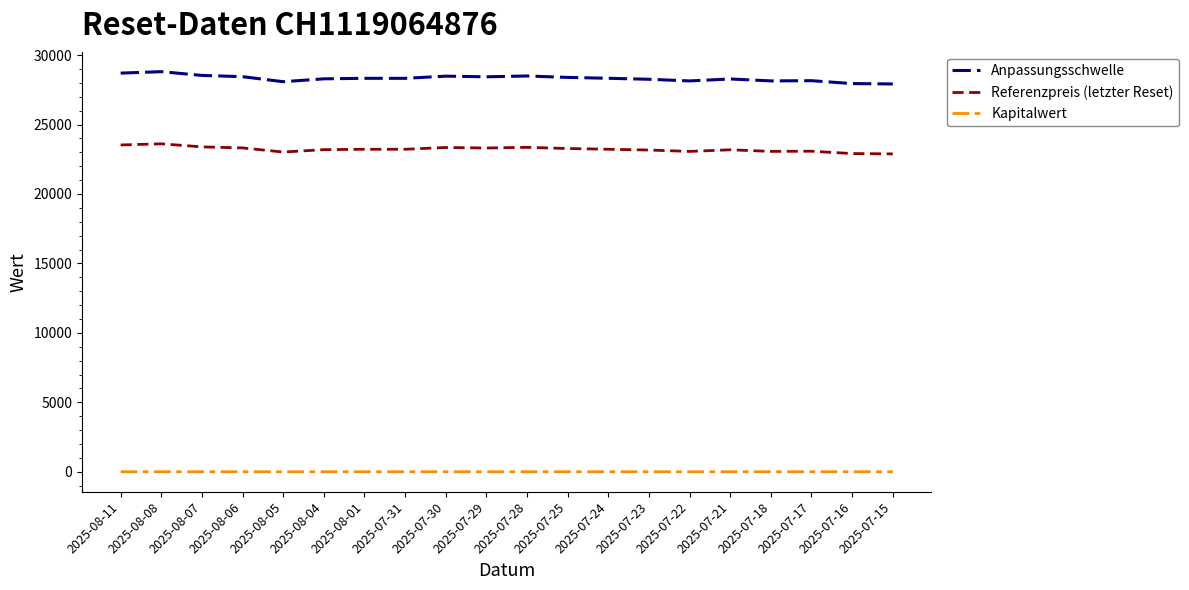

What is the maximum value for Referenzpreis (letzter Reset)?

23611.3